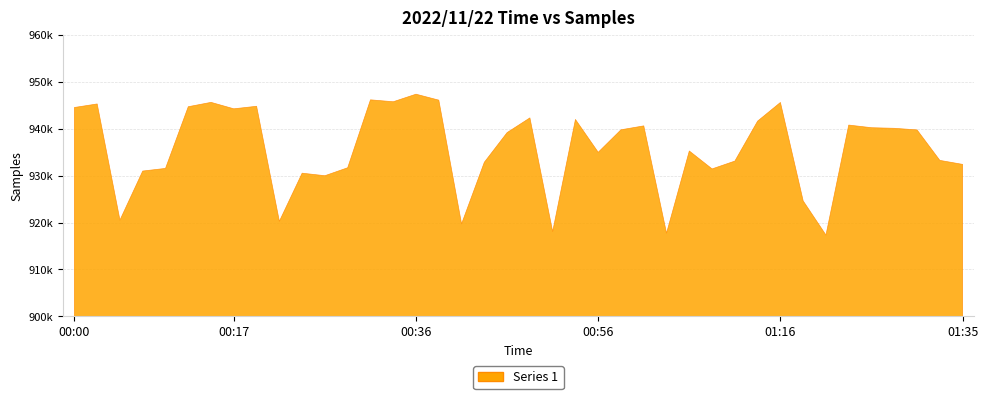

Which label corresponds to the largest value in the chart?

00:36